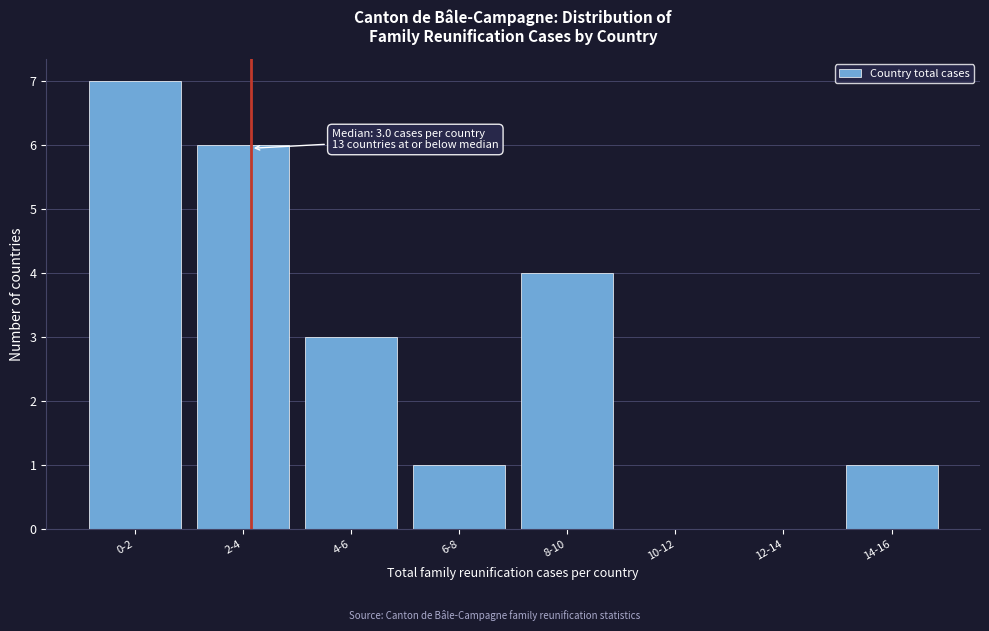

Reading right to left, what are all the values shown in this chart?

14-16=1	12-14=0	10-12=0	8-10=4	6-8=1	4-6=3	2-4=6	0-2=7